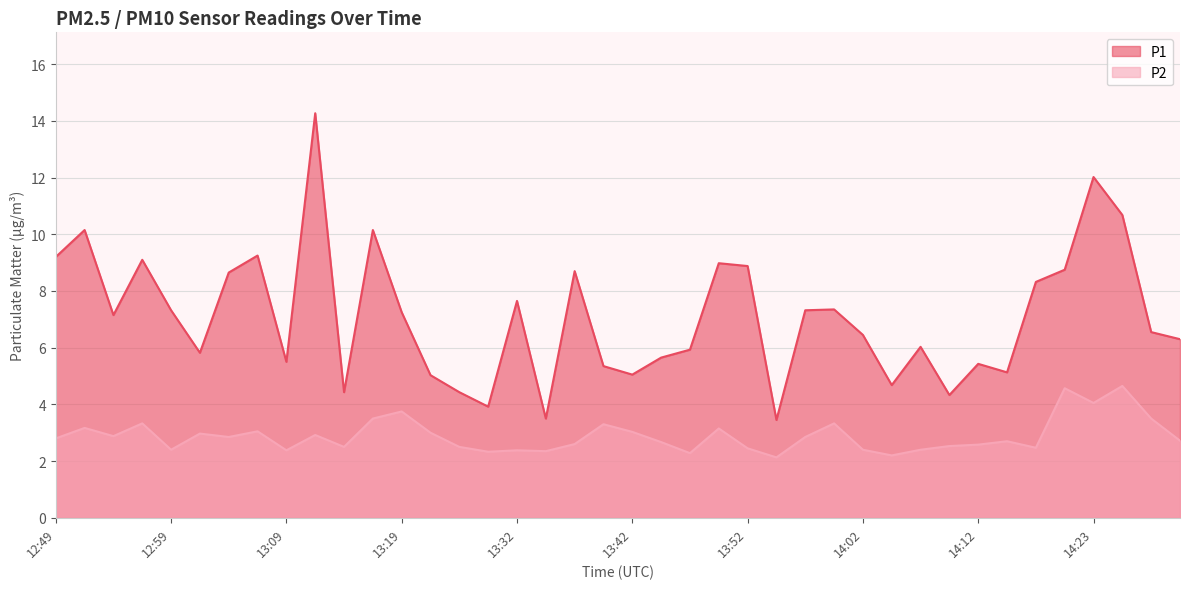

What is the maximum value for P2?

4.7